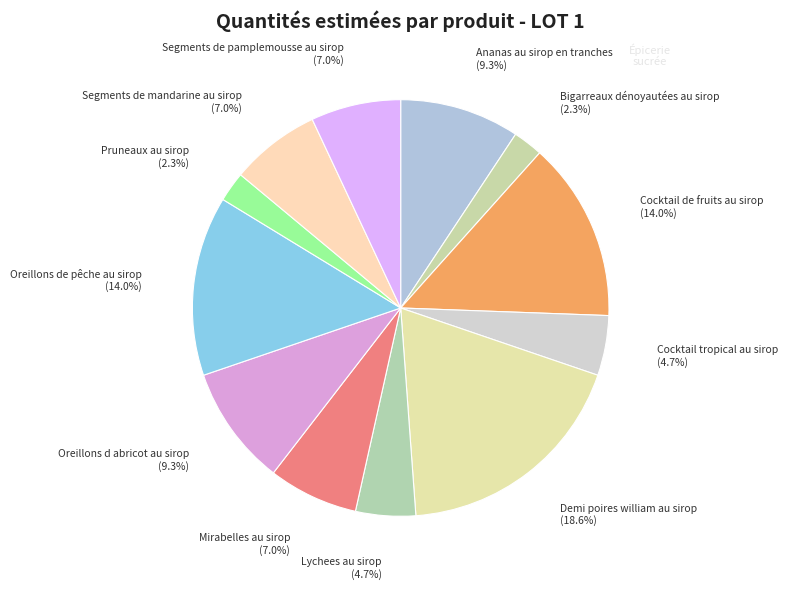

How many segments does this pie chart have?

12